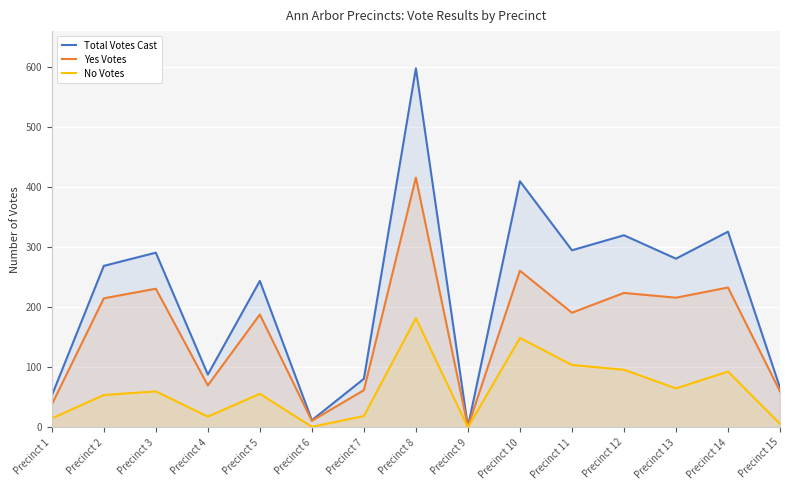

What is the total value across all series at Precinct 15?

132